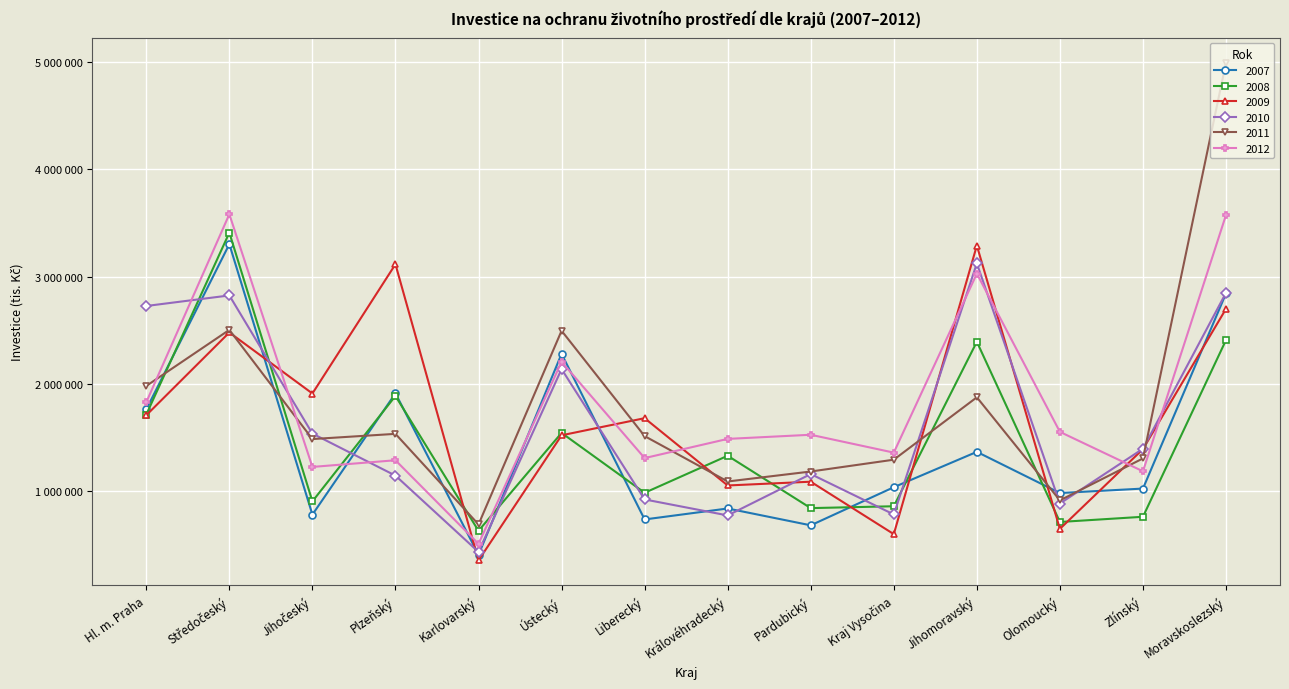

Does the chart display data point markers on the line(s)?

Yes